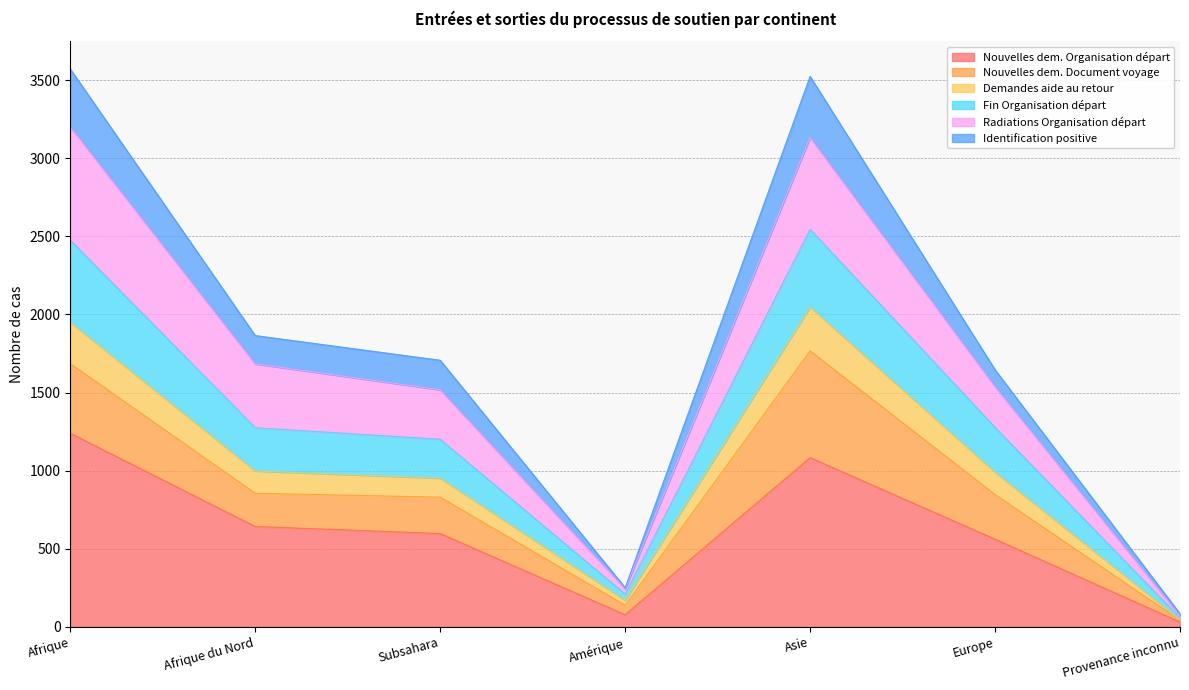

At which label does Nouvelles dem. Organisation départ reach its peak?

Afrique